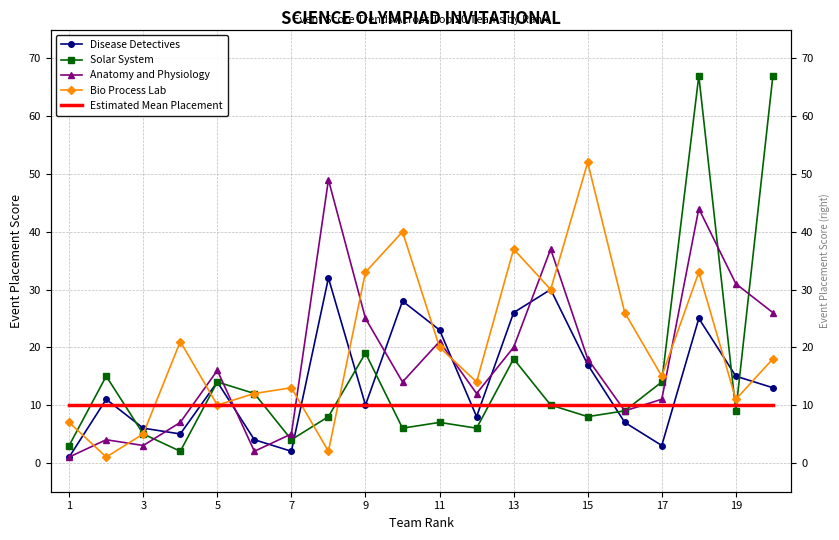

True or false: Estimated Mean Placement has more than 1 interior local peaks.

False